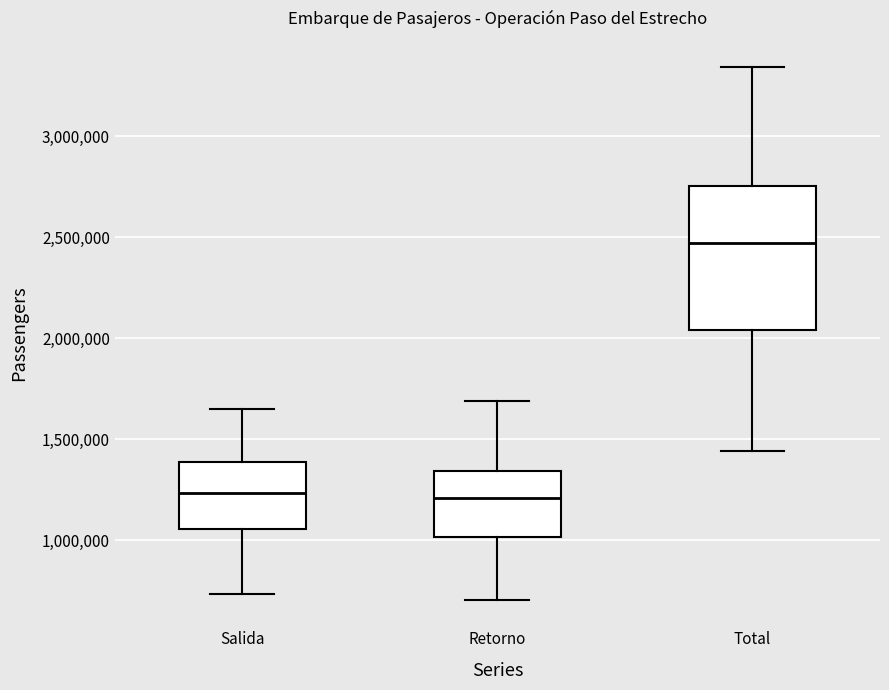

Which box has the highest median line?

Total